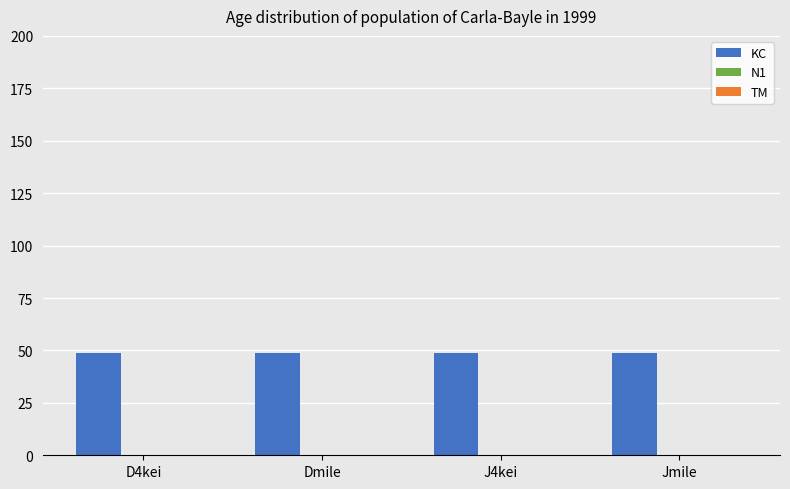

How many bars are there in total?

12